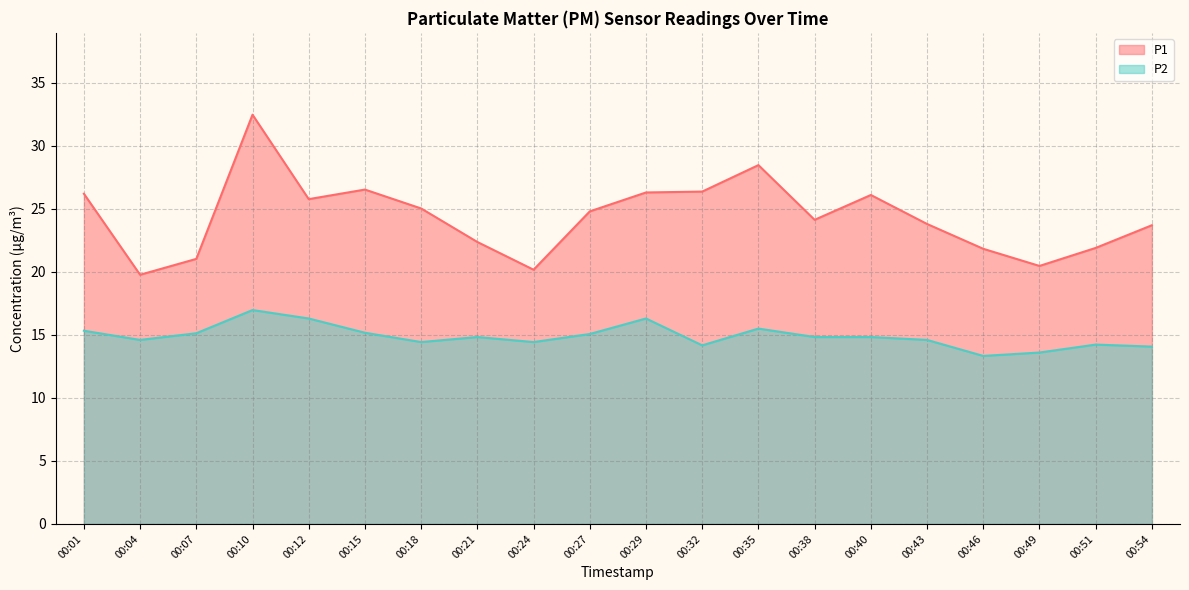

Reading left to right, list all the values displayed in this chart.

P1: 26.2	19.8	21.0	32.5	25.8	26.5	25.0	22.4	20.2	24.8	26.3	26.4	28.5	24.1	26.1	23.8	21.8	20.5	21.9	23.7
P2: 15.3	14.6	15.1	17.0	16.3	15.2	14.4	14.8	14.4	15.1	16.3	14.2	15.5	14.8	14.8	14.6	13.3	13.6	14.2	14.1